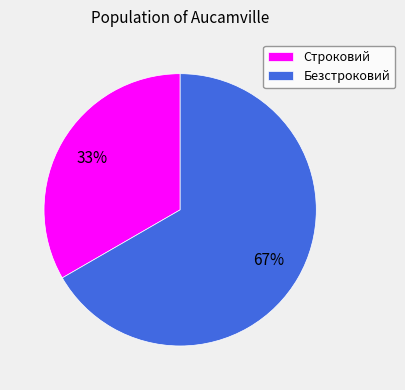

Does Строковий account for over 50% of the chart?

No